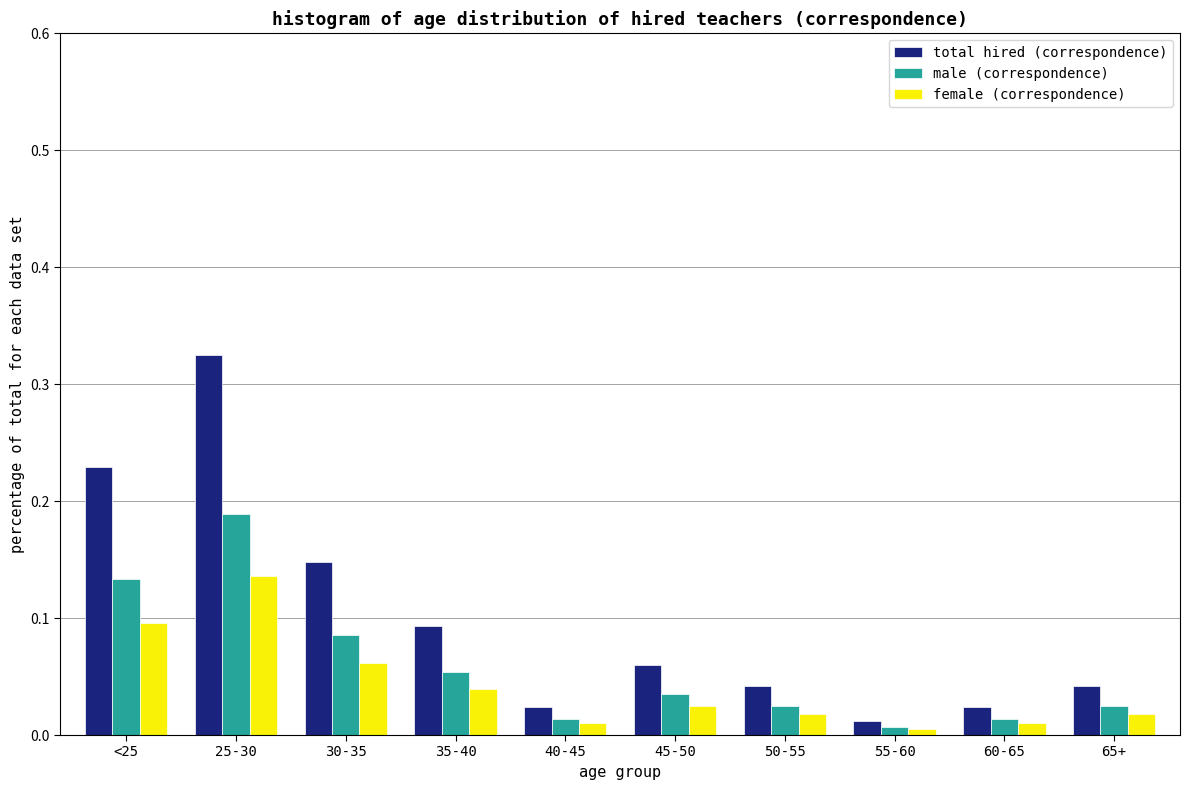

At which label does total hired (correspondence) reach its peak?

25-30